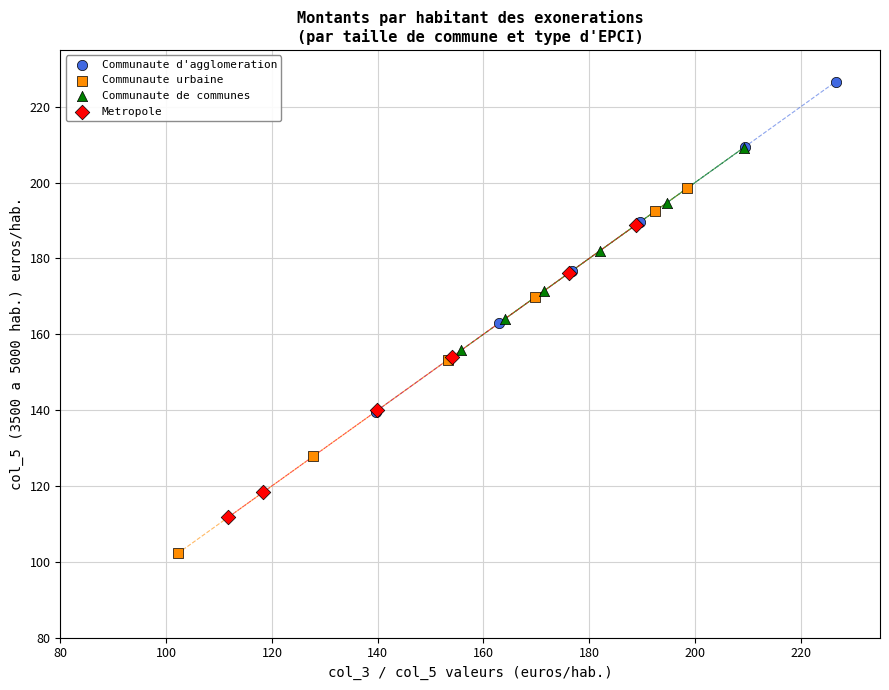

Which series reaches the maximum Y coordinate?

Communaute d'agglomeration